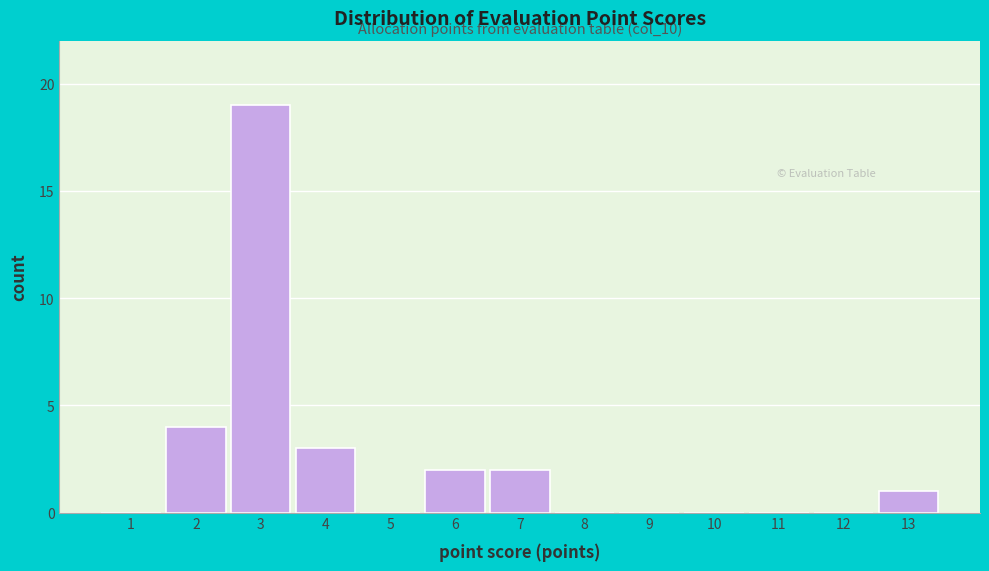

Reading left to right, list all the values displayed in this chart.

1=0	2=4	3=19	4=3	5=0	6=2	7=2	8=0	9=0	10=0	11=0	12=0	13=1